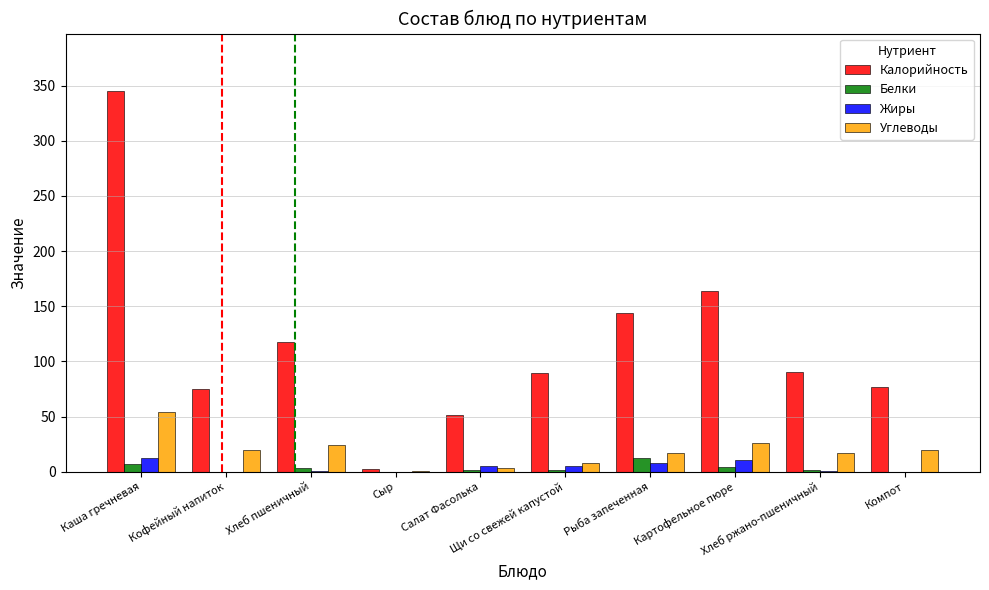

What is the difference between the Углеводы values at Кофейный напиток and Хлеб ржано-пшеничный?

2.9